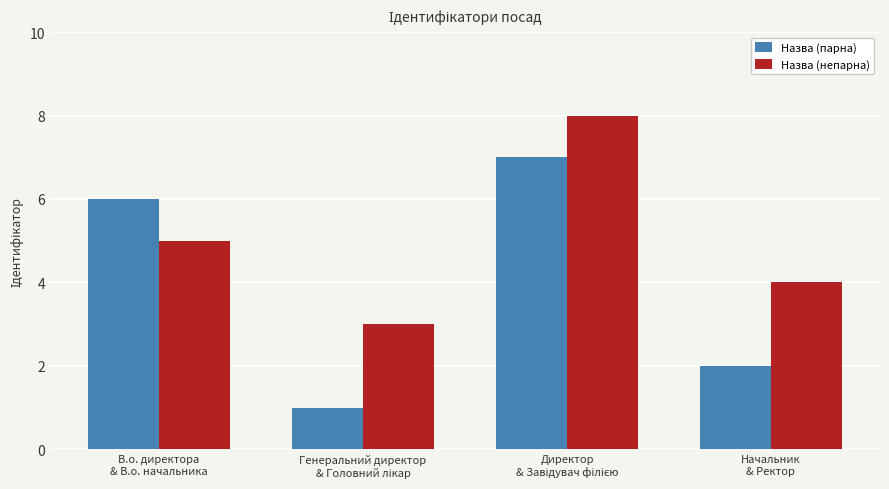

How many Назва (непарна) values are between 4 and 8?

3